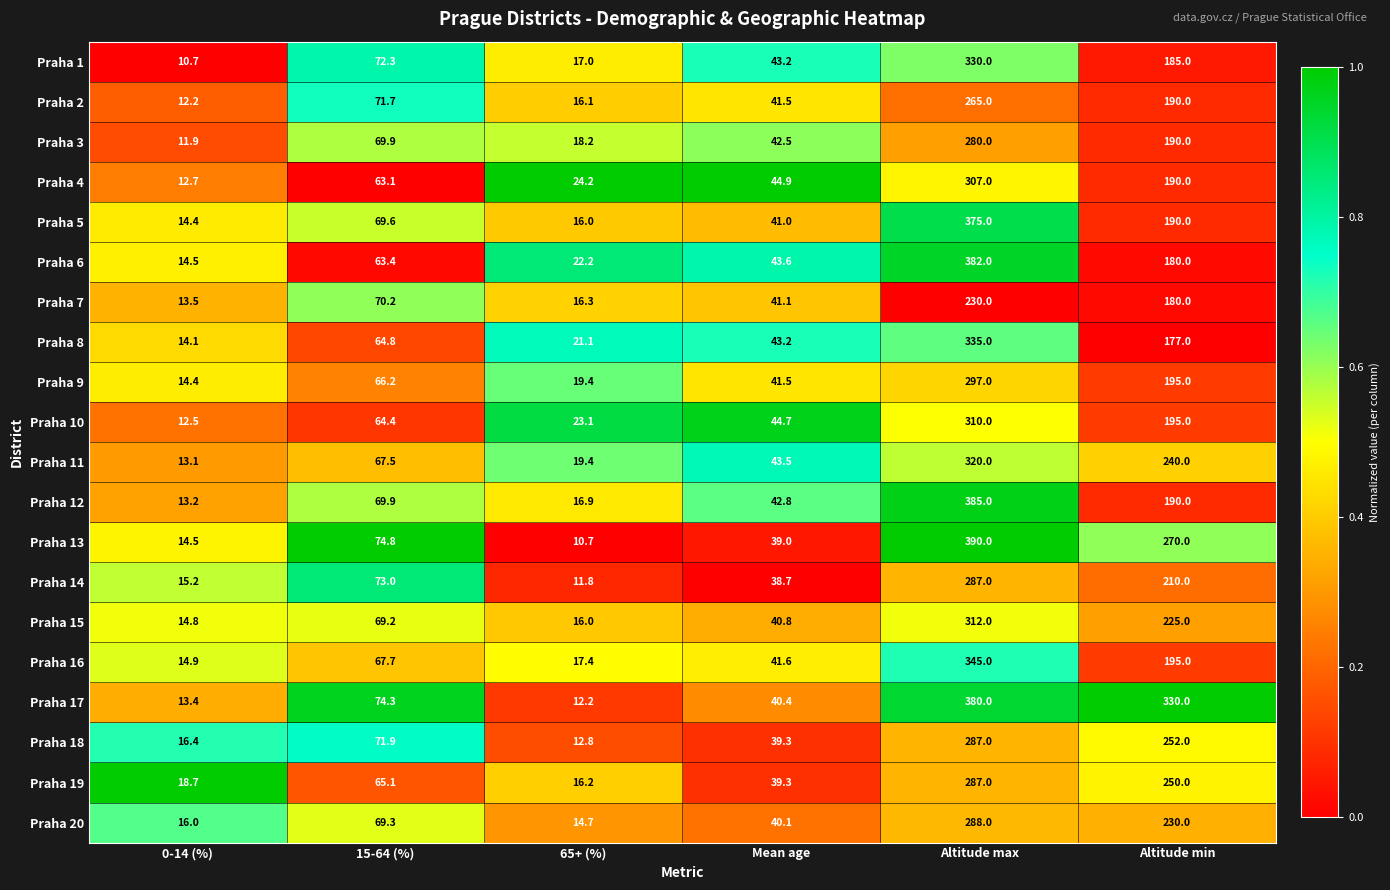

The Praha 7 series shows 70.2 at 15-64 (%). True or false?

True